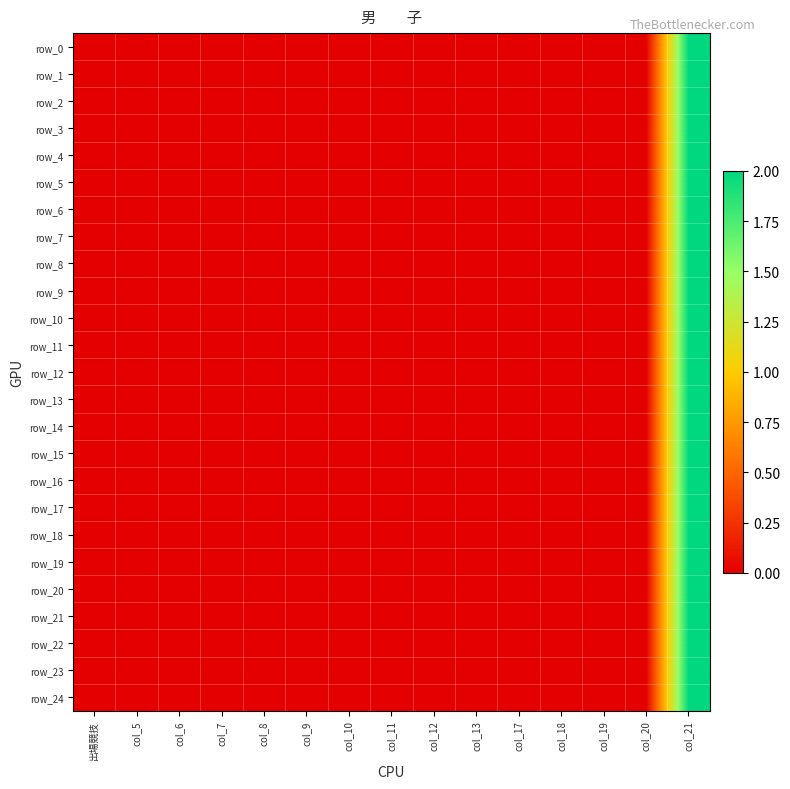

How many series are shown in this chart?

25